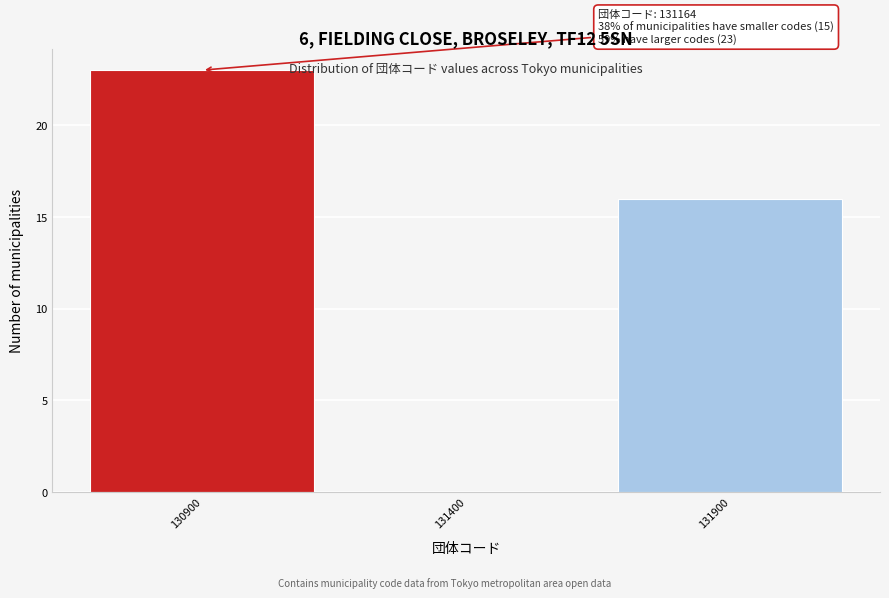

Reading left to right, transcribe all the data shown in this chart.

130900=23	131400=0	131900=16